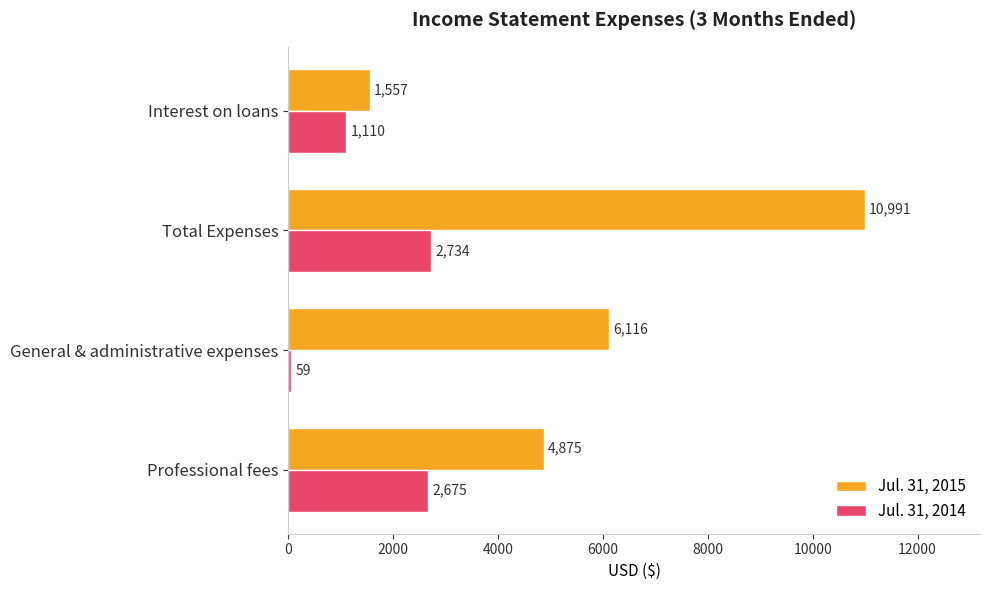

How many distinct data groups are displayed?

2